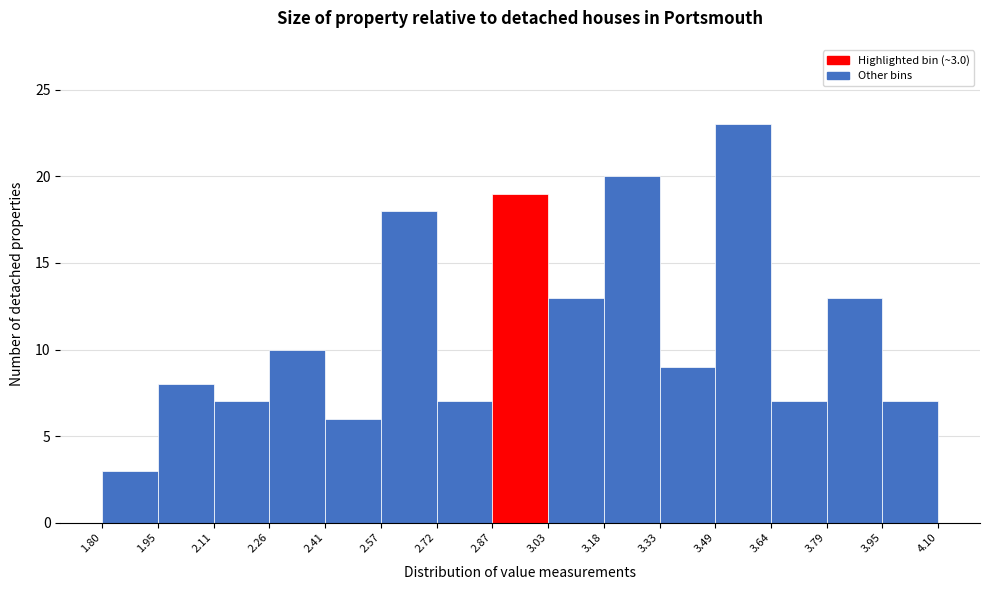

Over which range of the x-axis is the bar tallest?

3.49 to 3.64